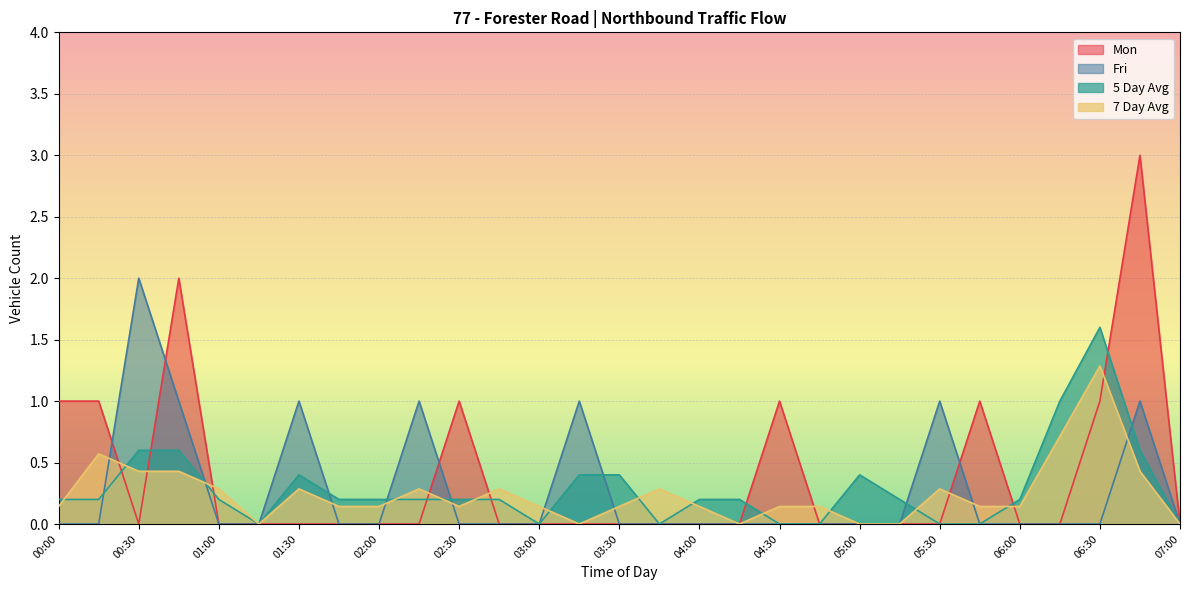

What position from the right is 07:00?

1